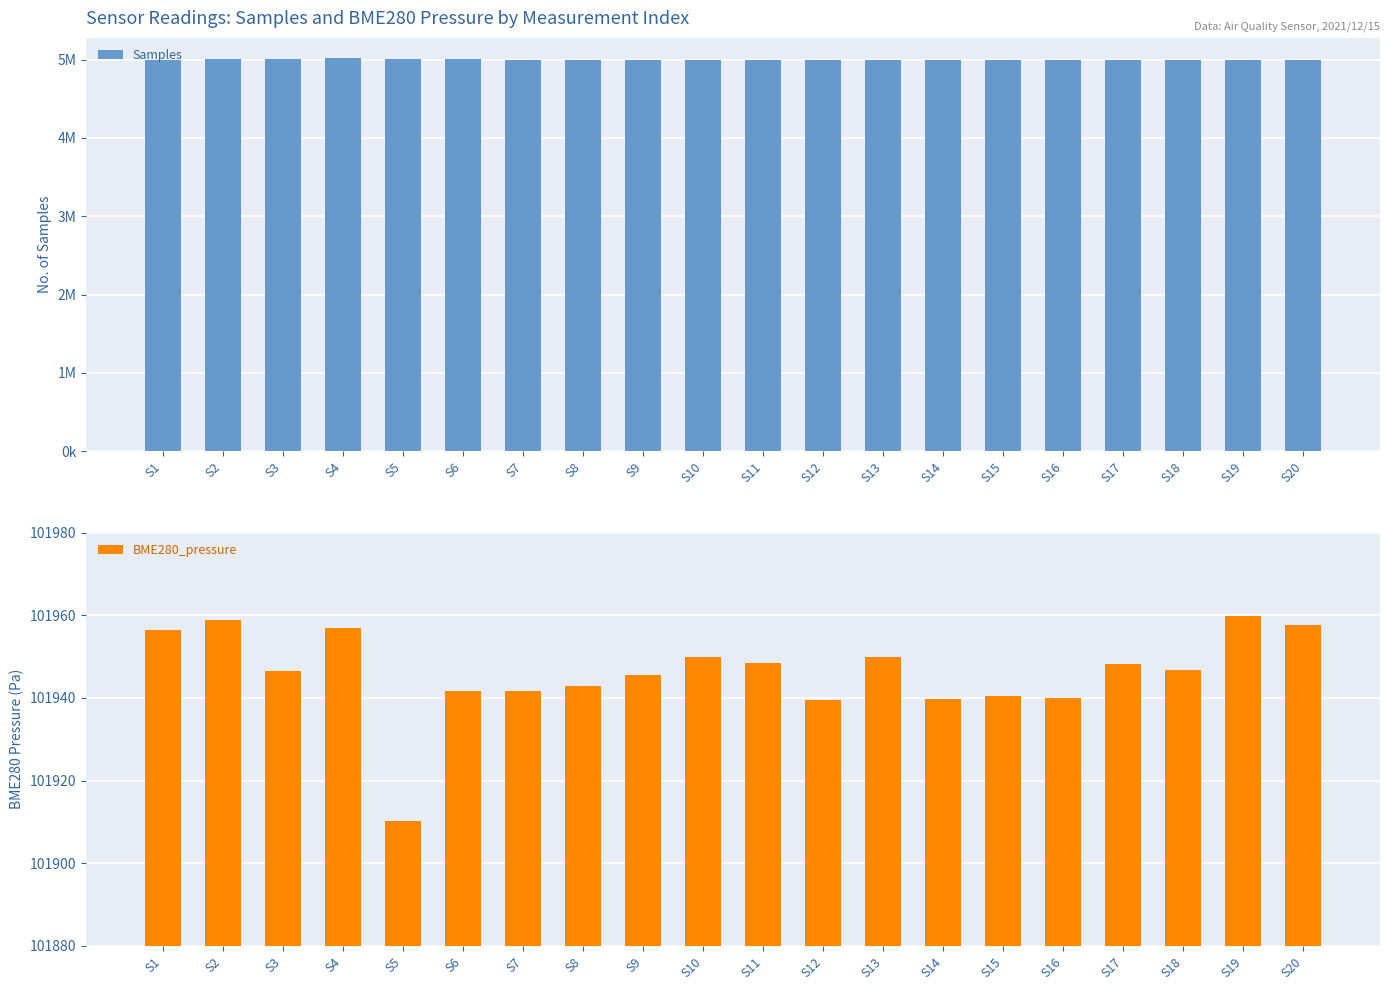

What is the value of the Samples bar at the 16th from the left?

4993574.0